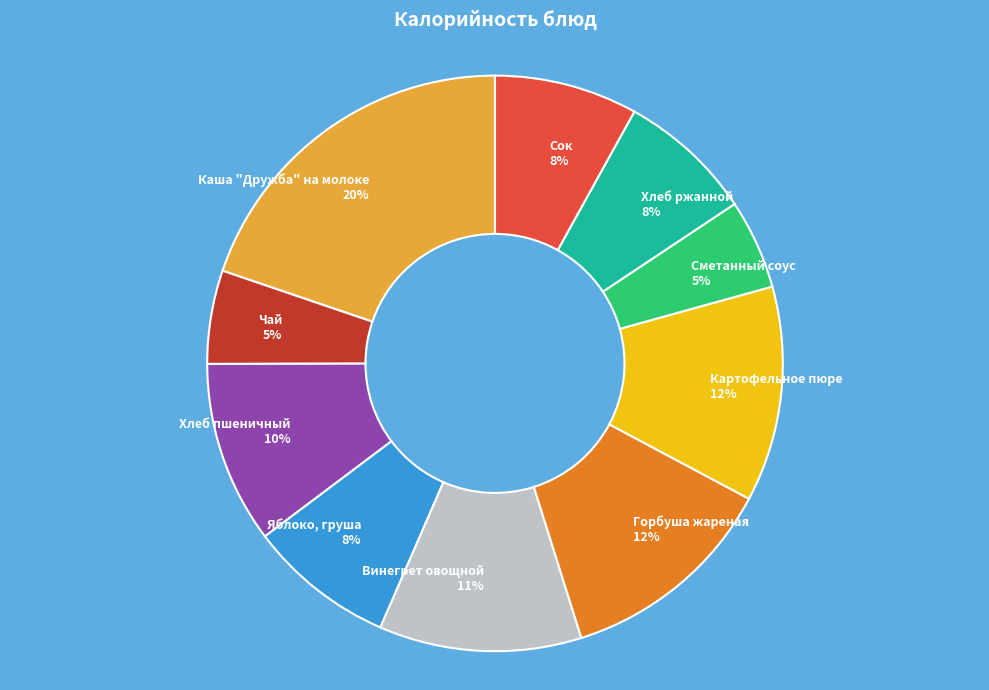

What is the ratio of the value at Хлеб ржанной to the value at Винегрет овощной?

0.7